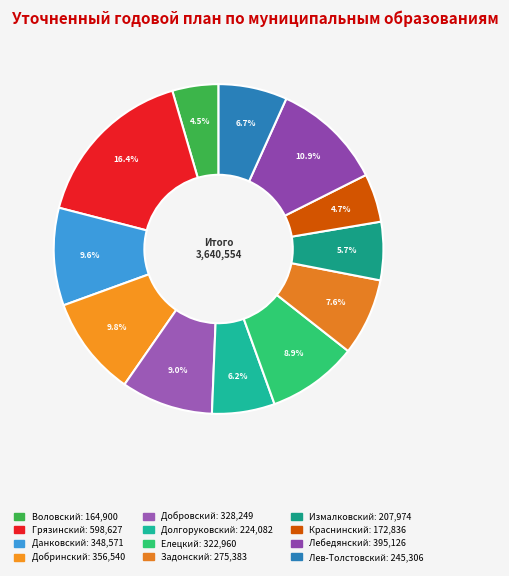

Which has a higher value, Долгоруковский or Грязинский?

Грязинский